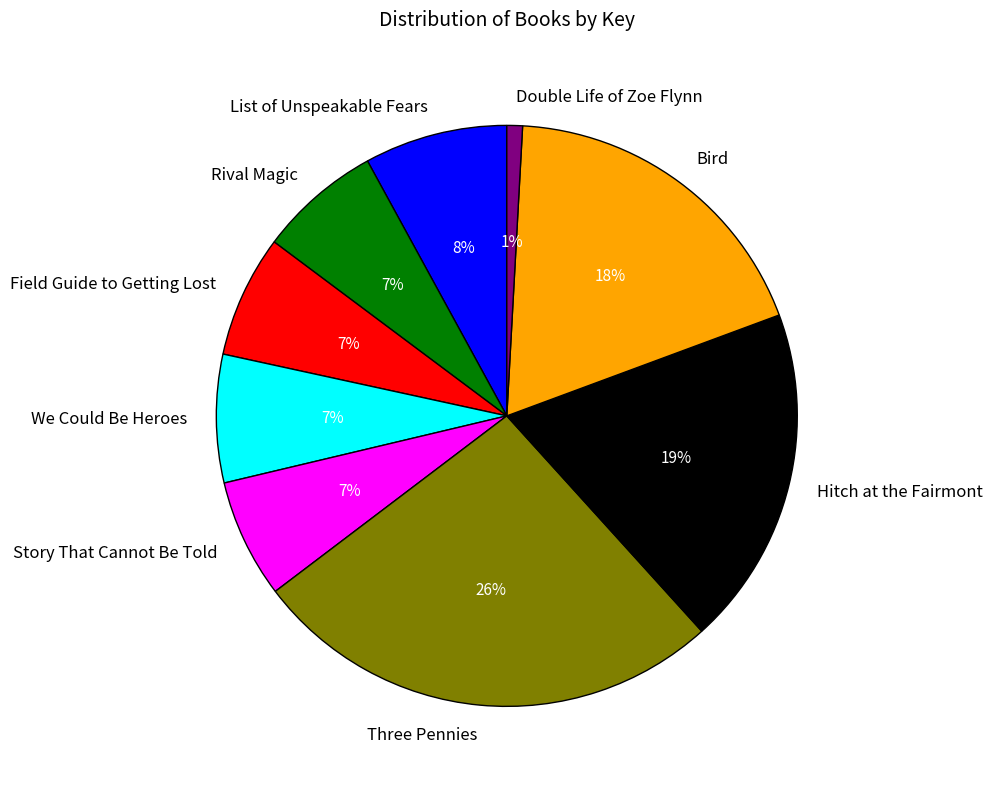

Between List of Unspeakable Fears and Double Life of Zoe Flynn, which is larger?

List of Unspeakable Fears